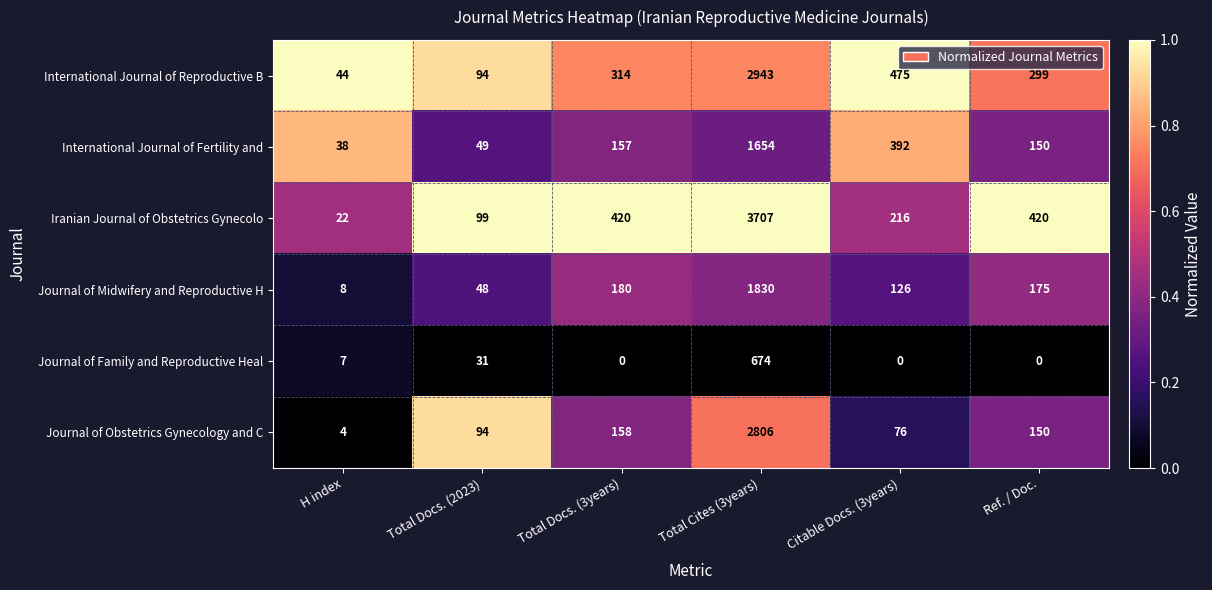

What is the difference between the second highest and second lowest values in the International Journal of Reproductive B series?

381